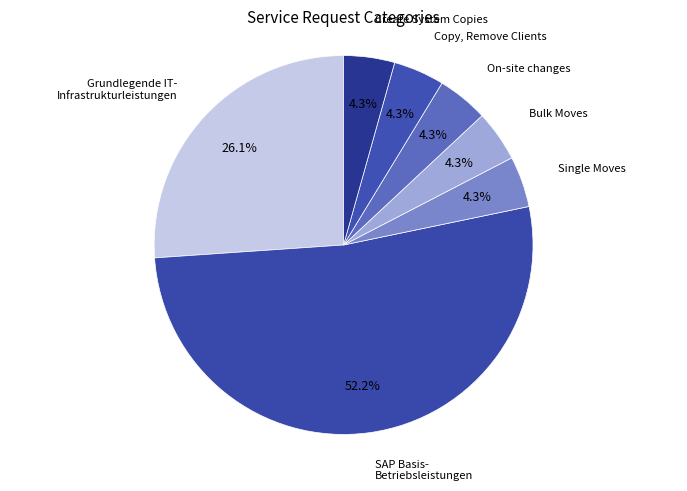

True or false: Bulk Moves accounts for 21% of the total.

False